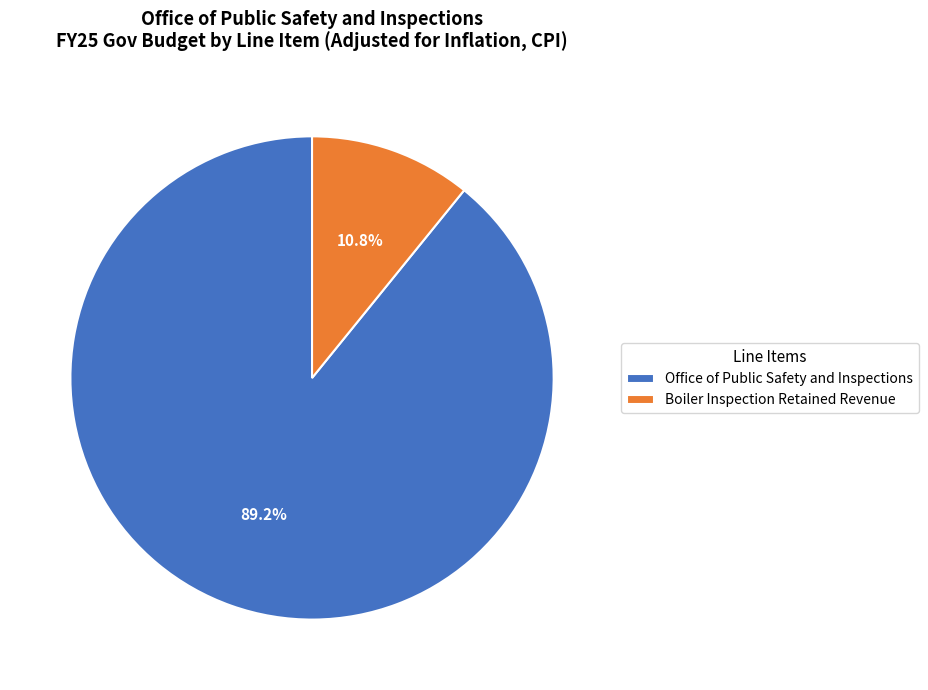

True or false: Boiler Inspection Retained Revenue accounts for 11% of the total.

True